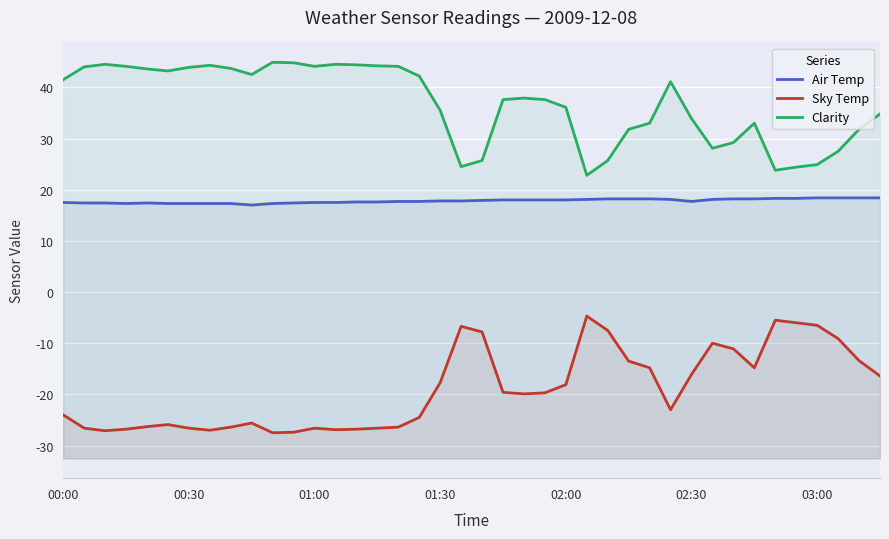

At 00:30, list the series in order from smallest to largest.

Sky Temp, Air Temp, Clarity